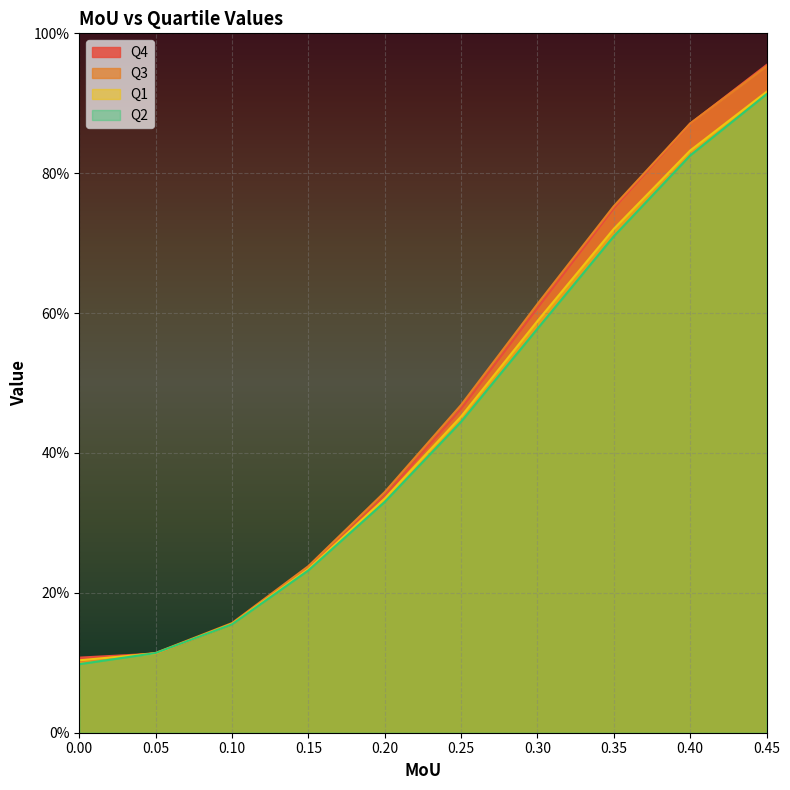

The Q3 series shows 0.1 at 0.05. True or false?

False